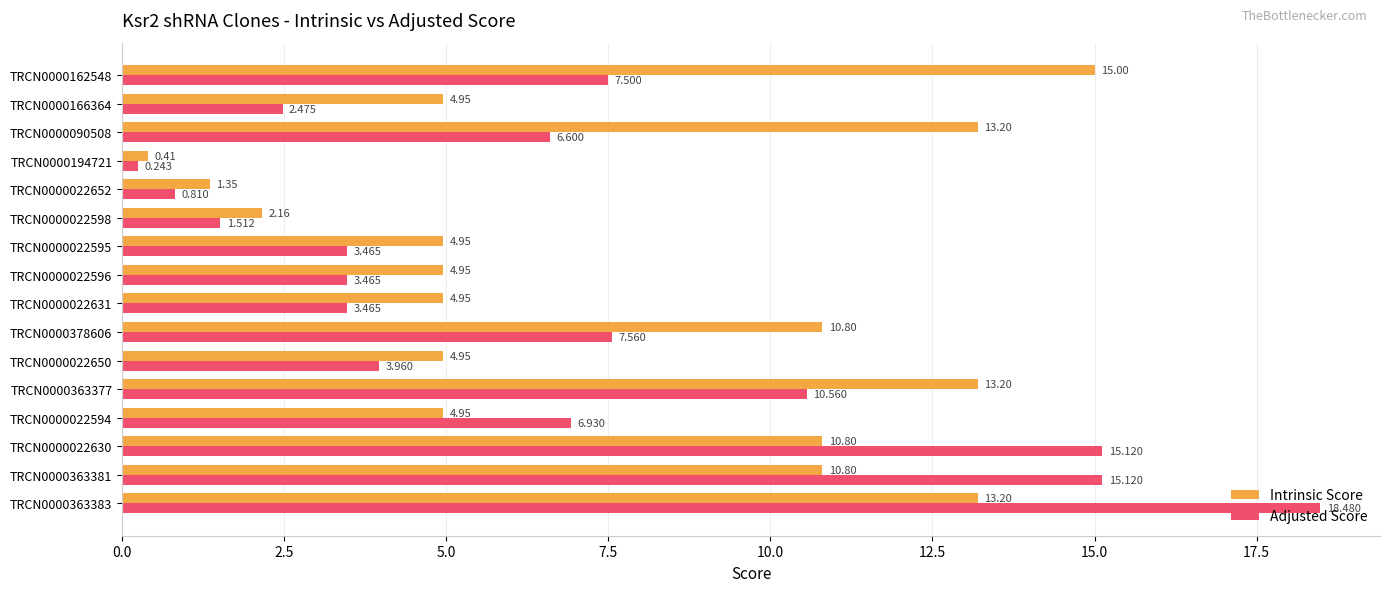

Is the value of Intrinsic Score at TRCN0000363377 greater than the value of Adjusted Score at TRCN0000022652?

Yes